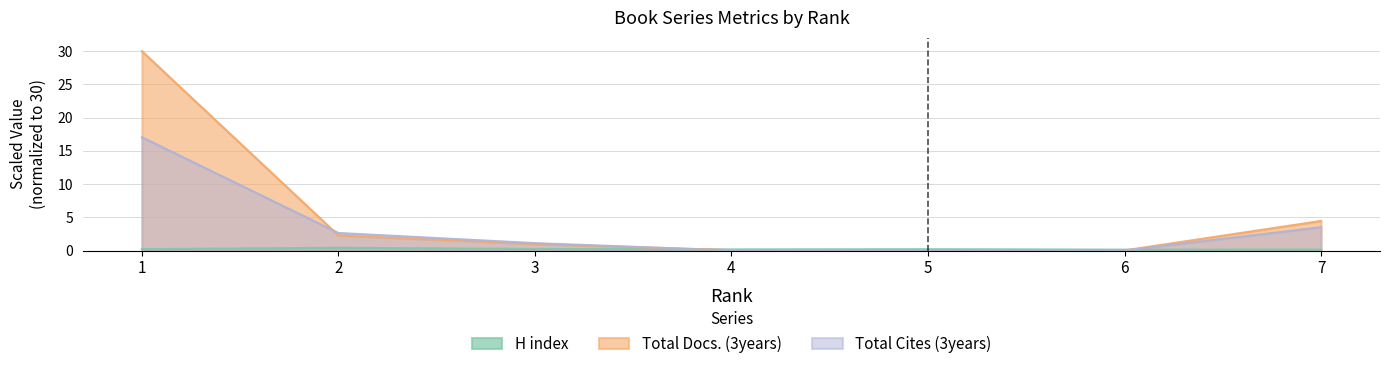

What is the average value of the Total Cites (3years) series?

3.5